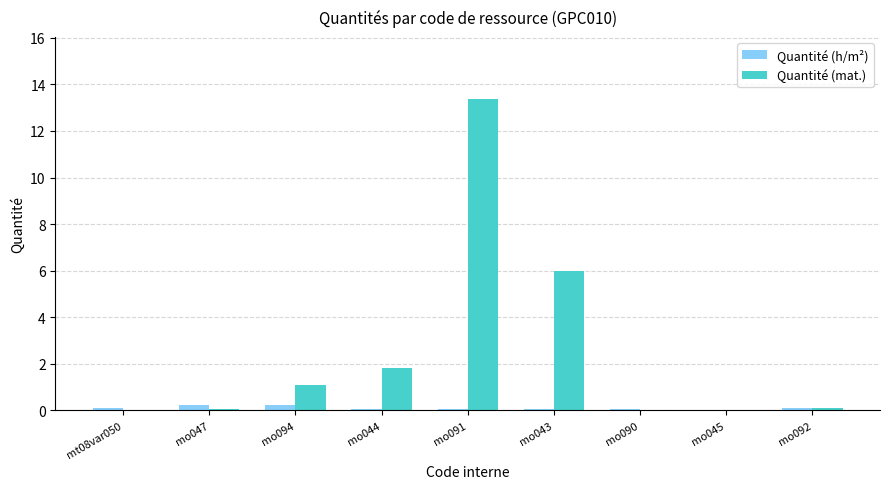

What is the maximum value shown in the chart?

13.4